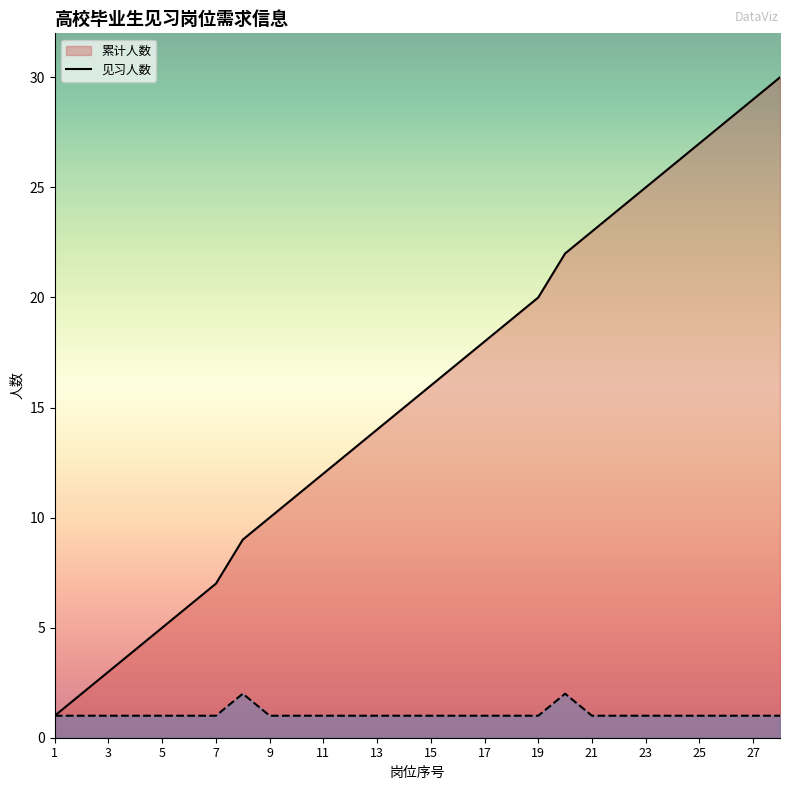

What is the difference between the second highest and second lowest values in the 累计人数 series?

27